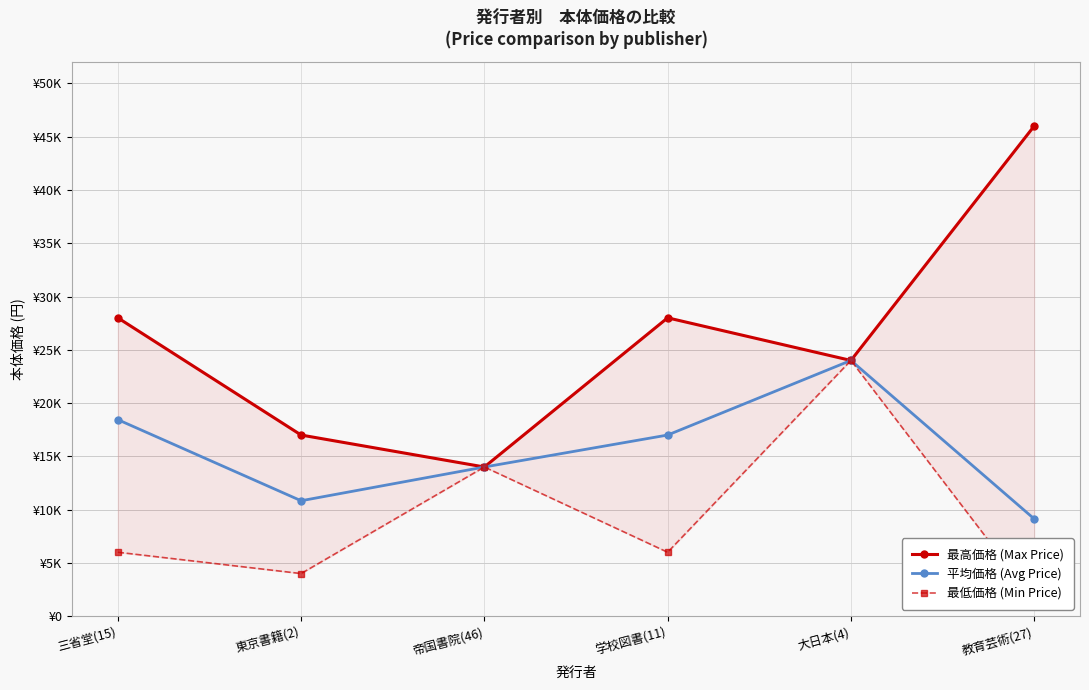

Is the value of 最低価格 (Min Price) at 教育芸術(27) greater than the value of 最高価格 (Max Price) at 教育芸術(27)?

No